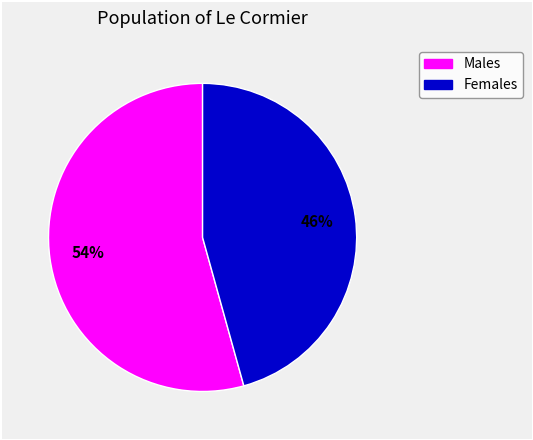

To the nearest percent, what is the average slice percentage?

50%